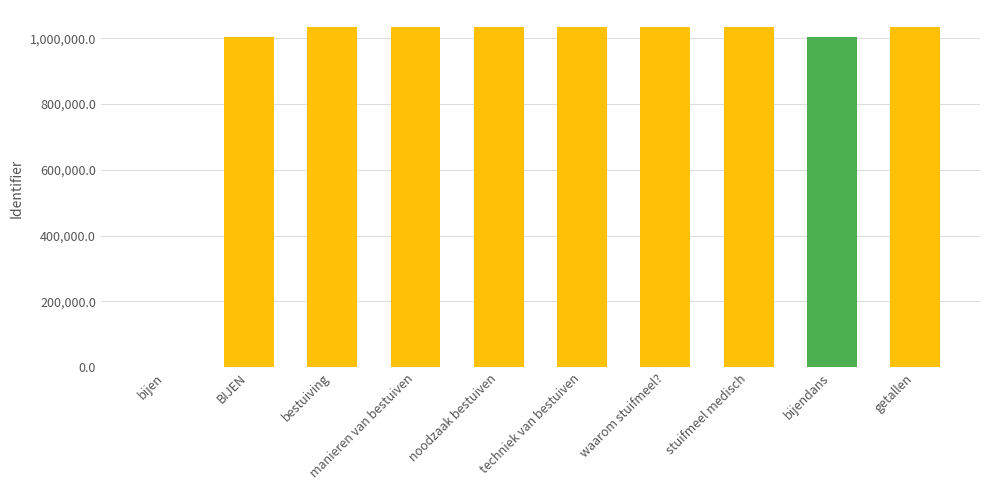

What is the ratio of the value at techniek van bestuiven to the value at BIJEN?

1.0